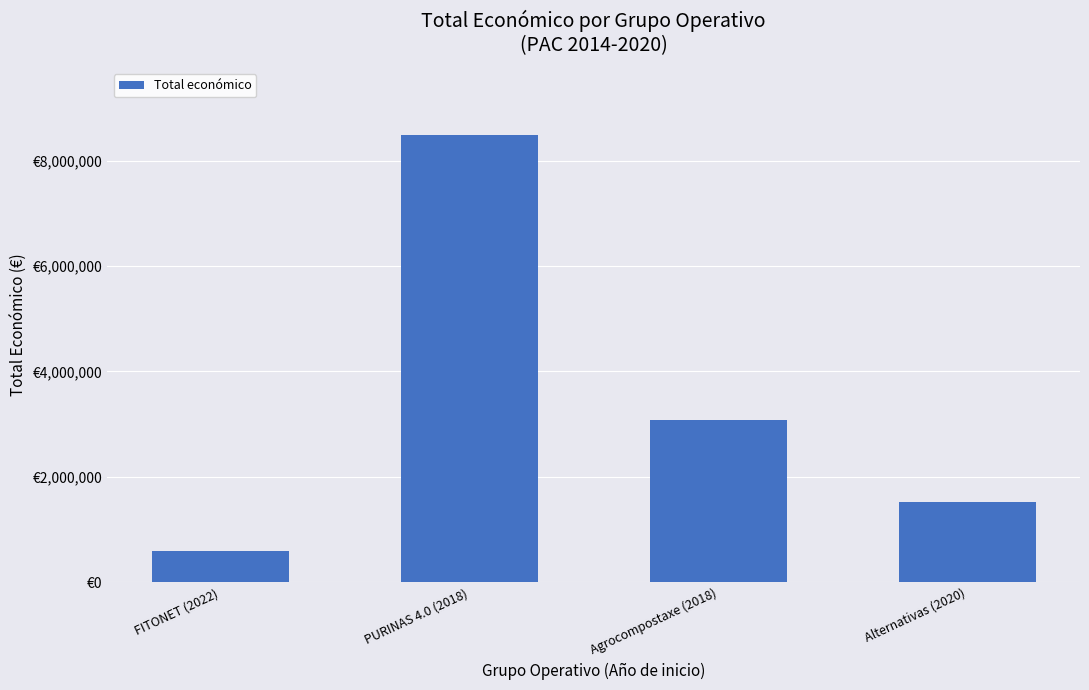

Which has a higher value, Agrocompostaxe (2018) or FITONET (2022)?

Agrocompostaxe (2018)